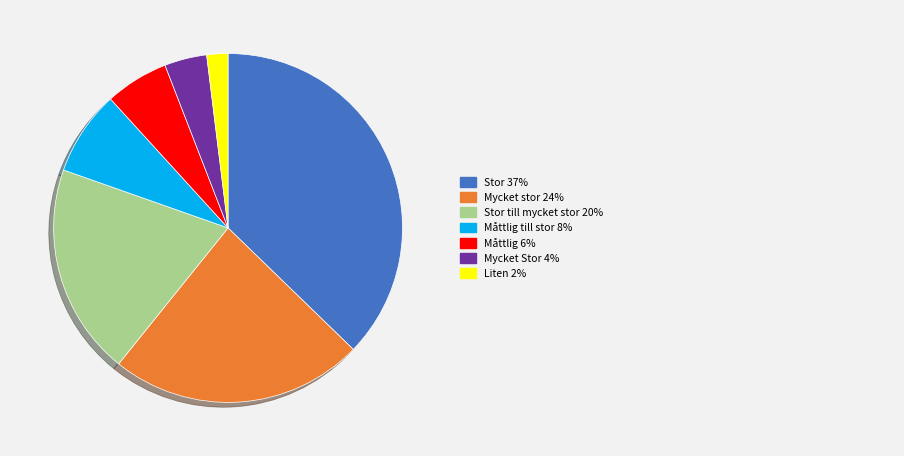

Is there any slice that represents more than half of the pie?

No